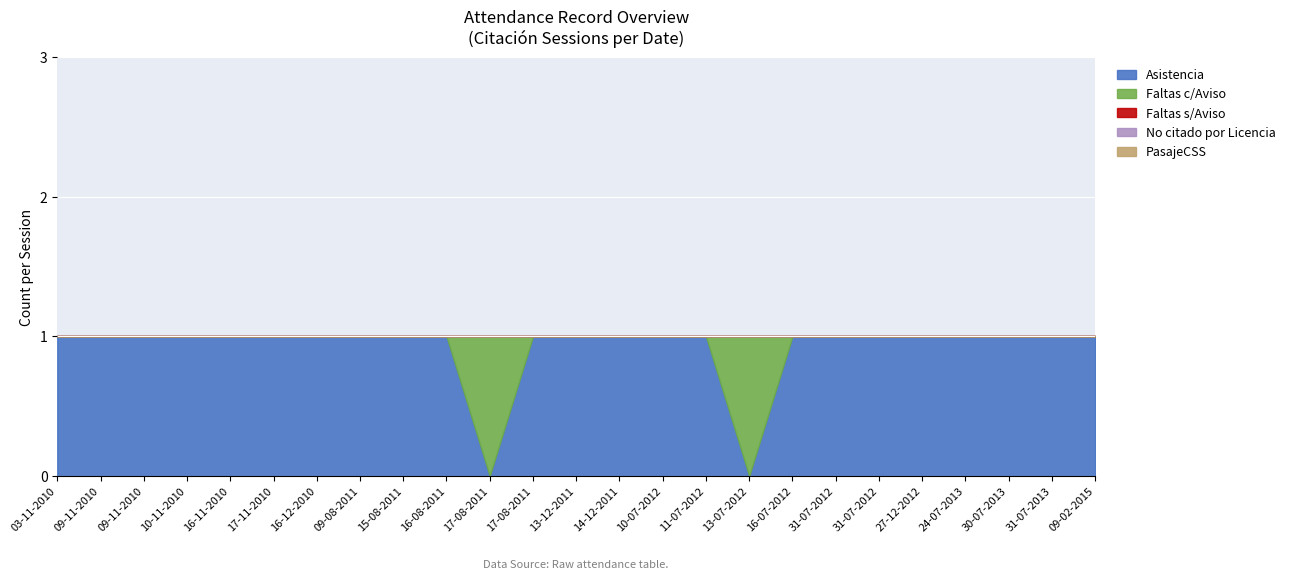

What is the total value across all series at 17-11-2010?

1